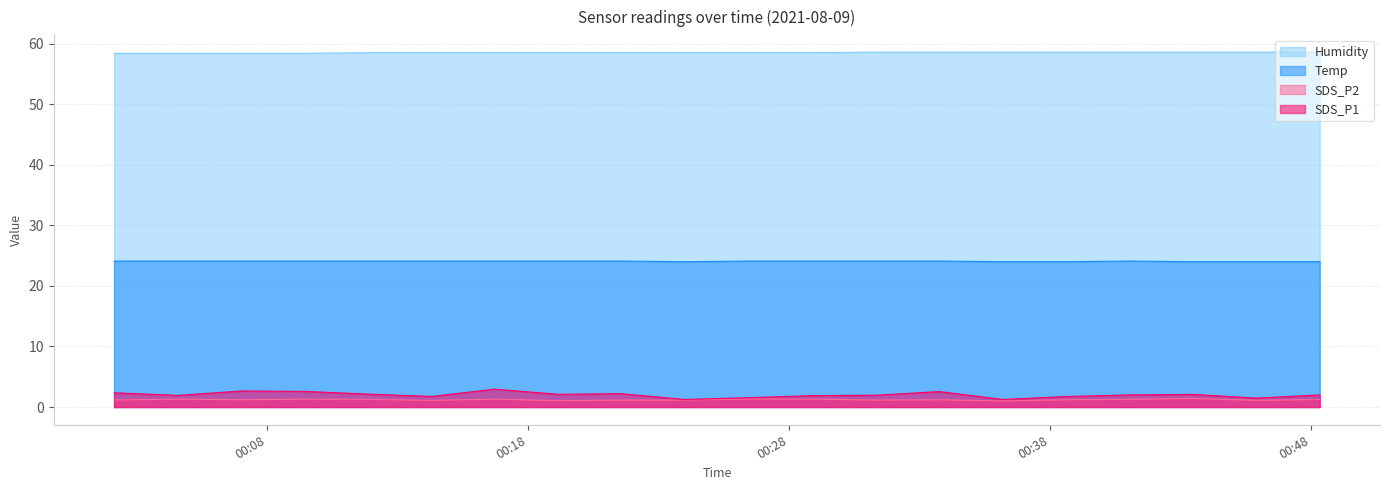

How many SDS_P2 values are between 1 and 2?

20